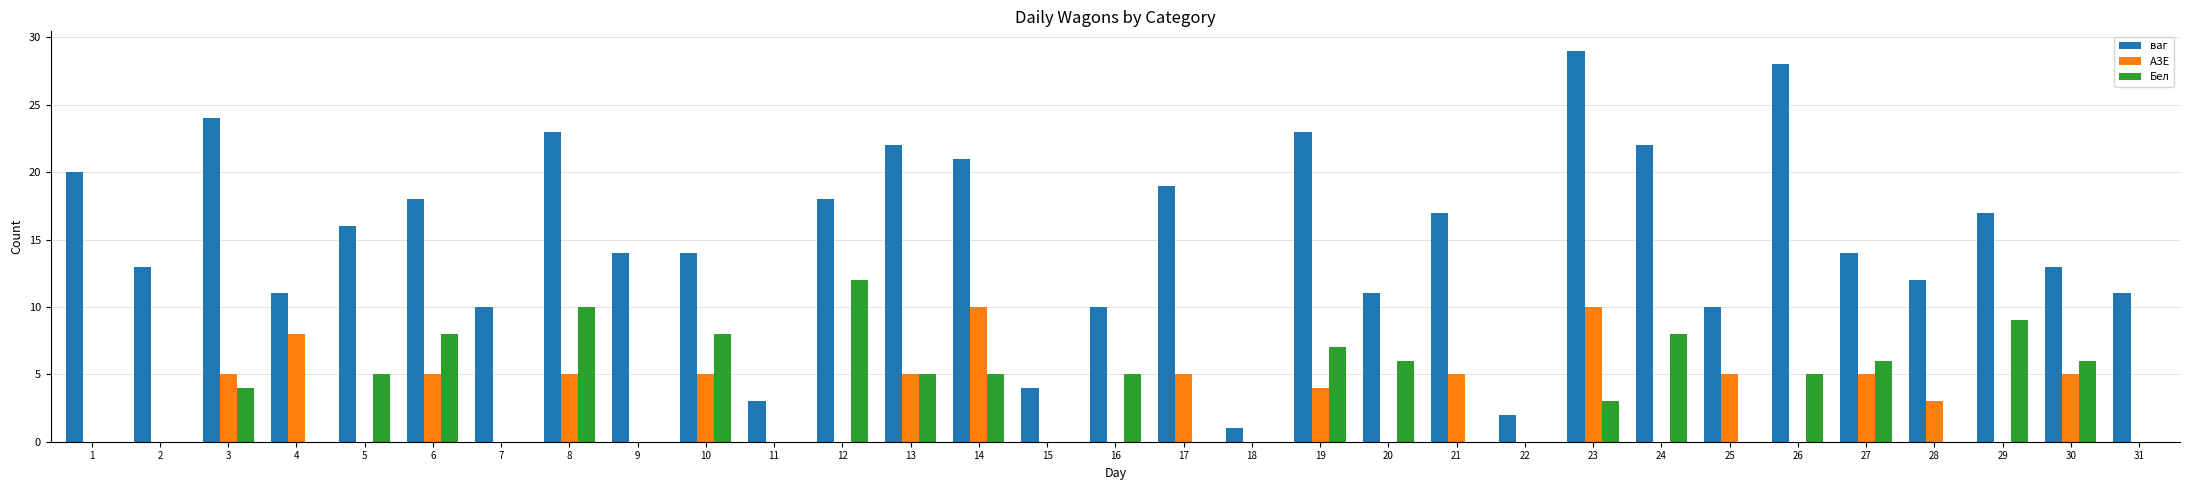

Count the number of data series in this chart.

3